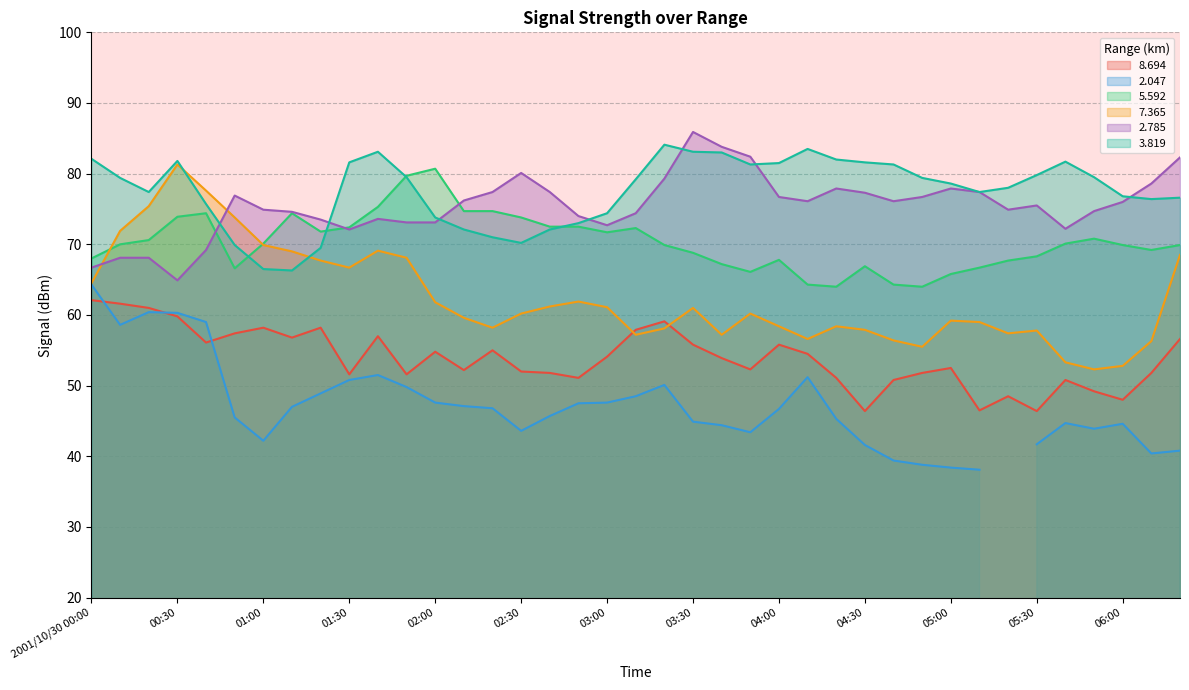

At which label does   7.365 first exceed 60?

2001/10/30 00:00